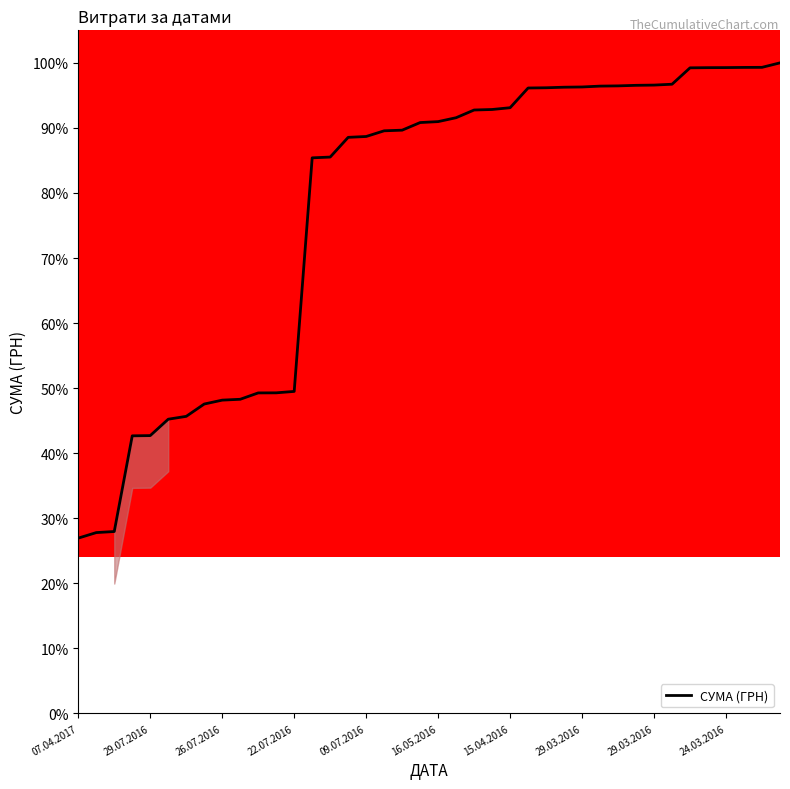

What is the greatest value displayed?

100.0